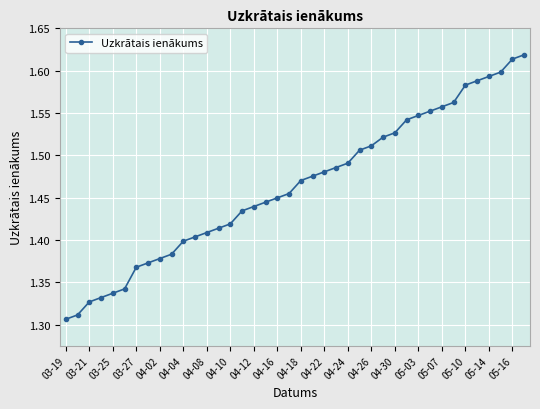

What is the sum of all values?

58.6